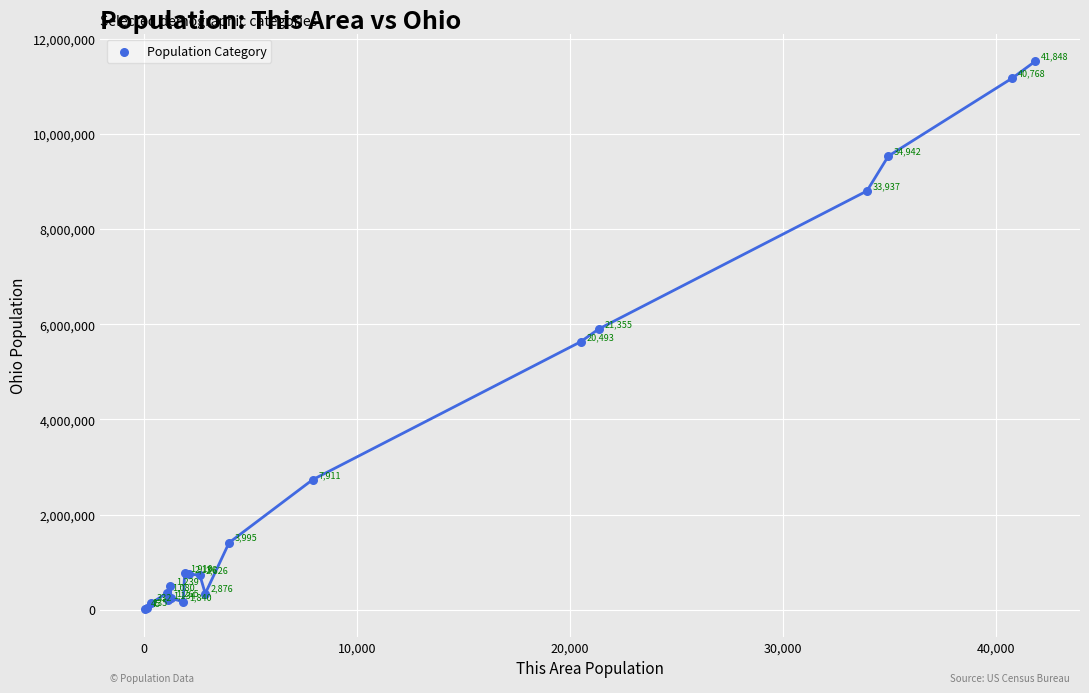

What Y value in the scatter plot is closest to 5770285?

5904348